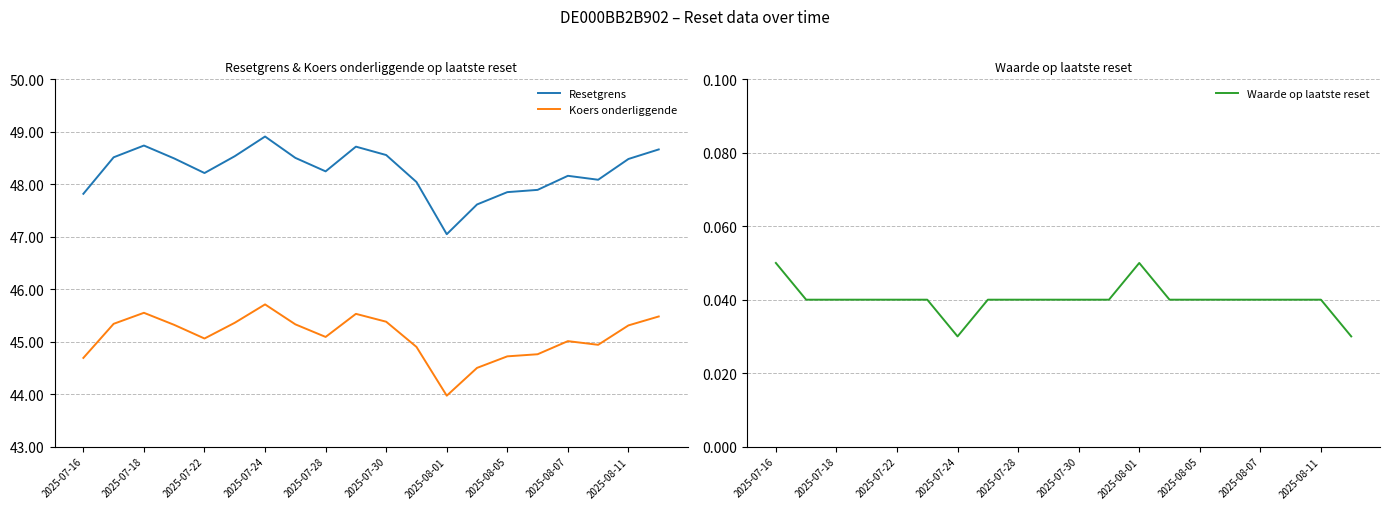

Rank the series by their maximum value, from lowest to highest.

Waarde op laatste reset, Koers onderliggende, Resetgrens